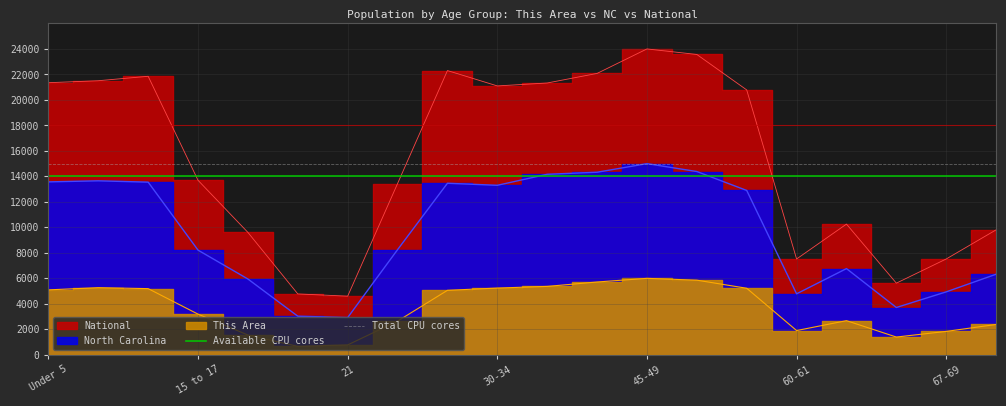

What is the value of the Available CPU cores point at the 1st from the left?

14000